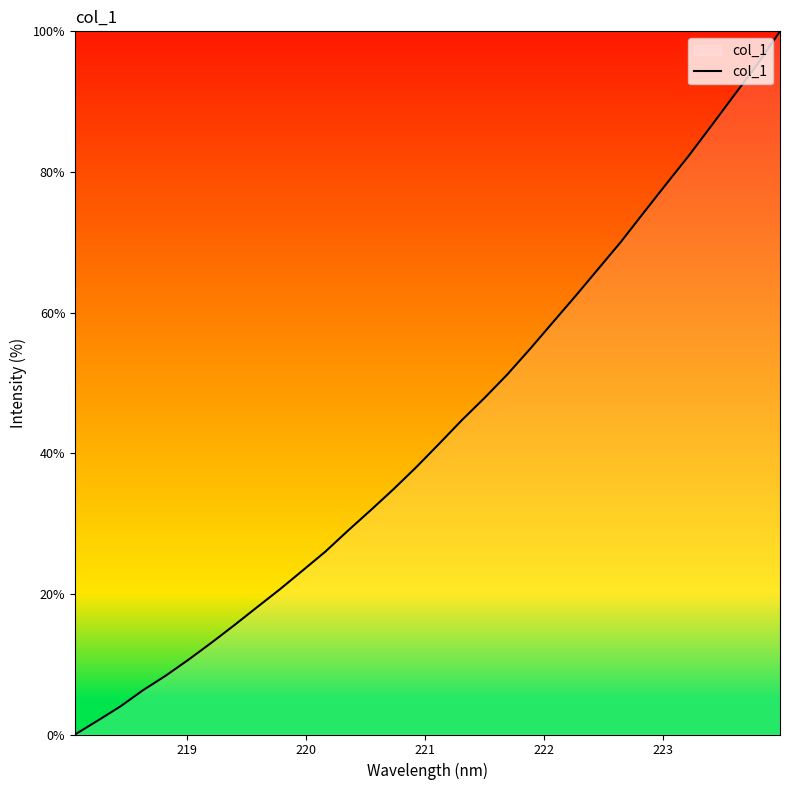

What is the difference between the maximum and minimum values?

100.0